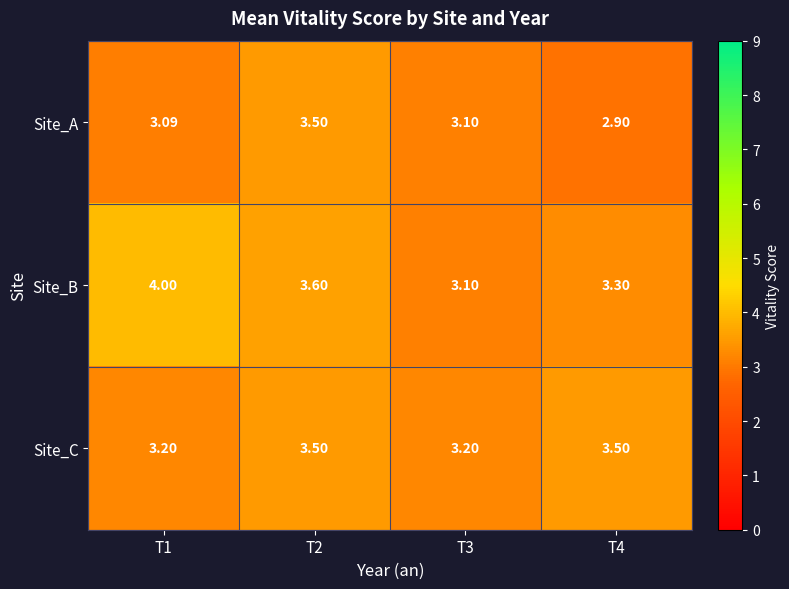

Rank the series by their average value, from highest to lowest.

Site_B, Site_C, Site_A